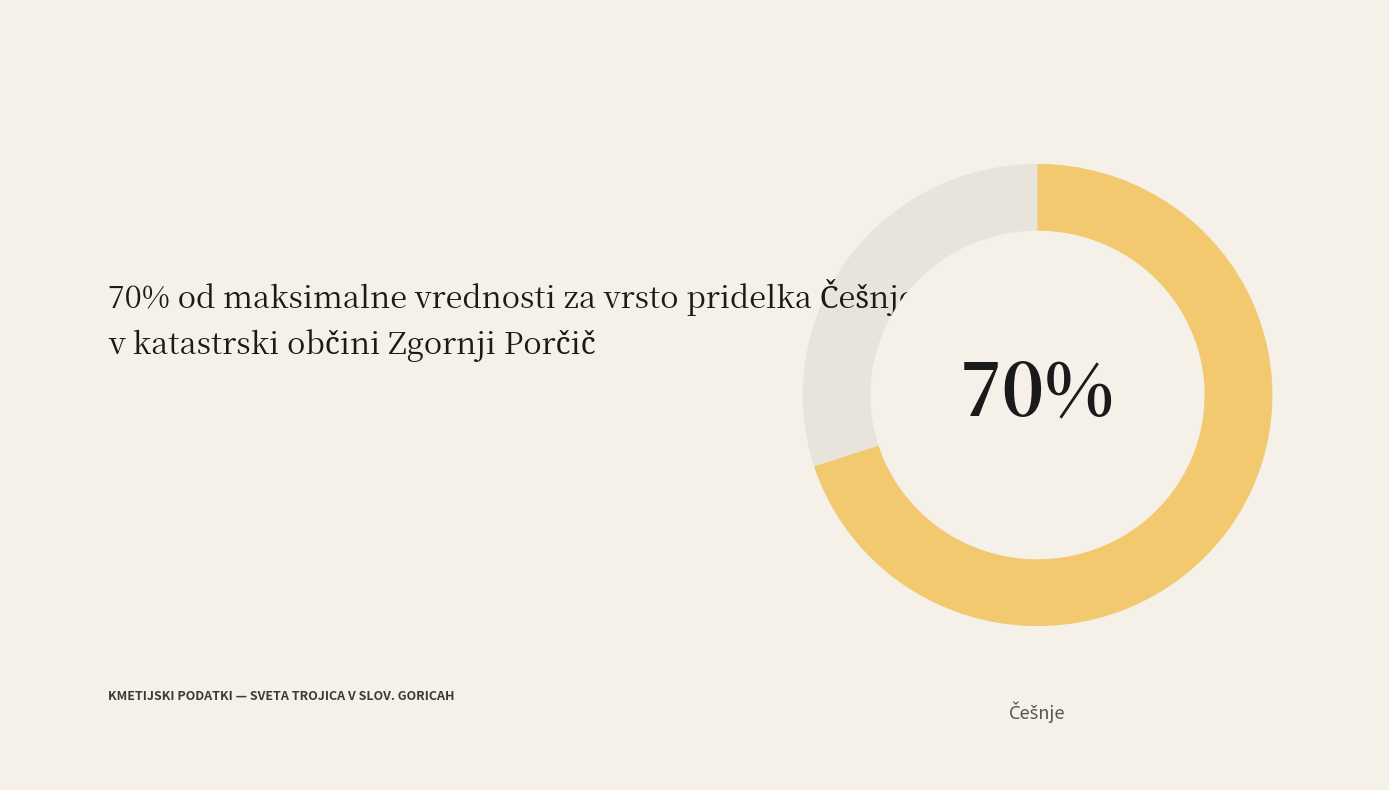

How many segments does this pie chart have?

20